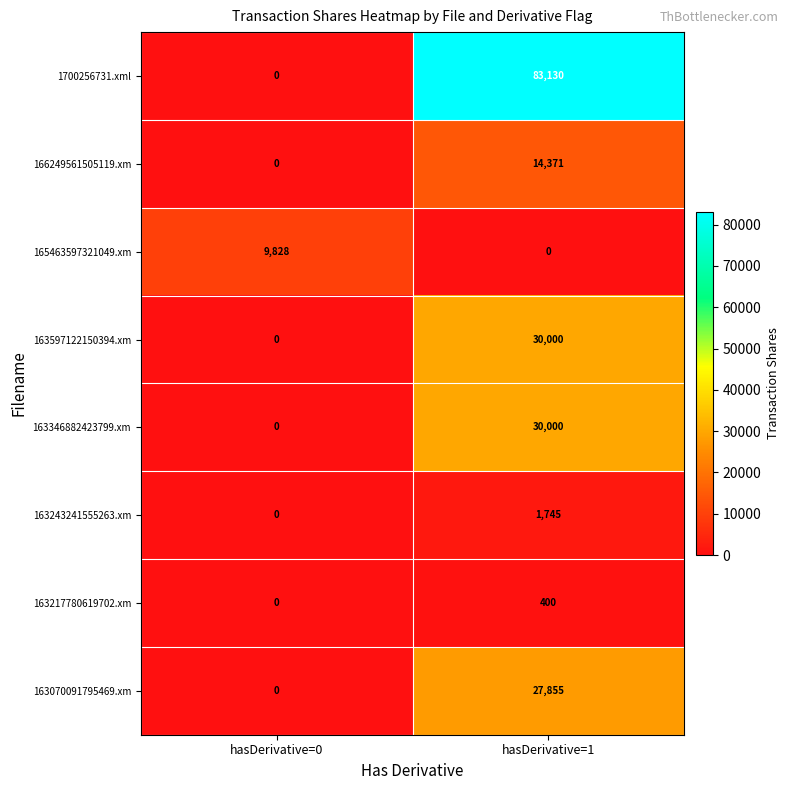

Reading left to right, list all the values displayed in this chart.

1700256731.xml: 0	83130
166249561505119.xm: 0	14371
165463597321049.xm: 9828	0
163597122150394.xm: 0	30000
163346882423799.xm: 0	30000
163243241555263.xm: 0	1745
163217780619702.xm: 0	400
163070091795469.xm: 0	27855